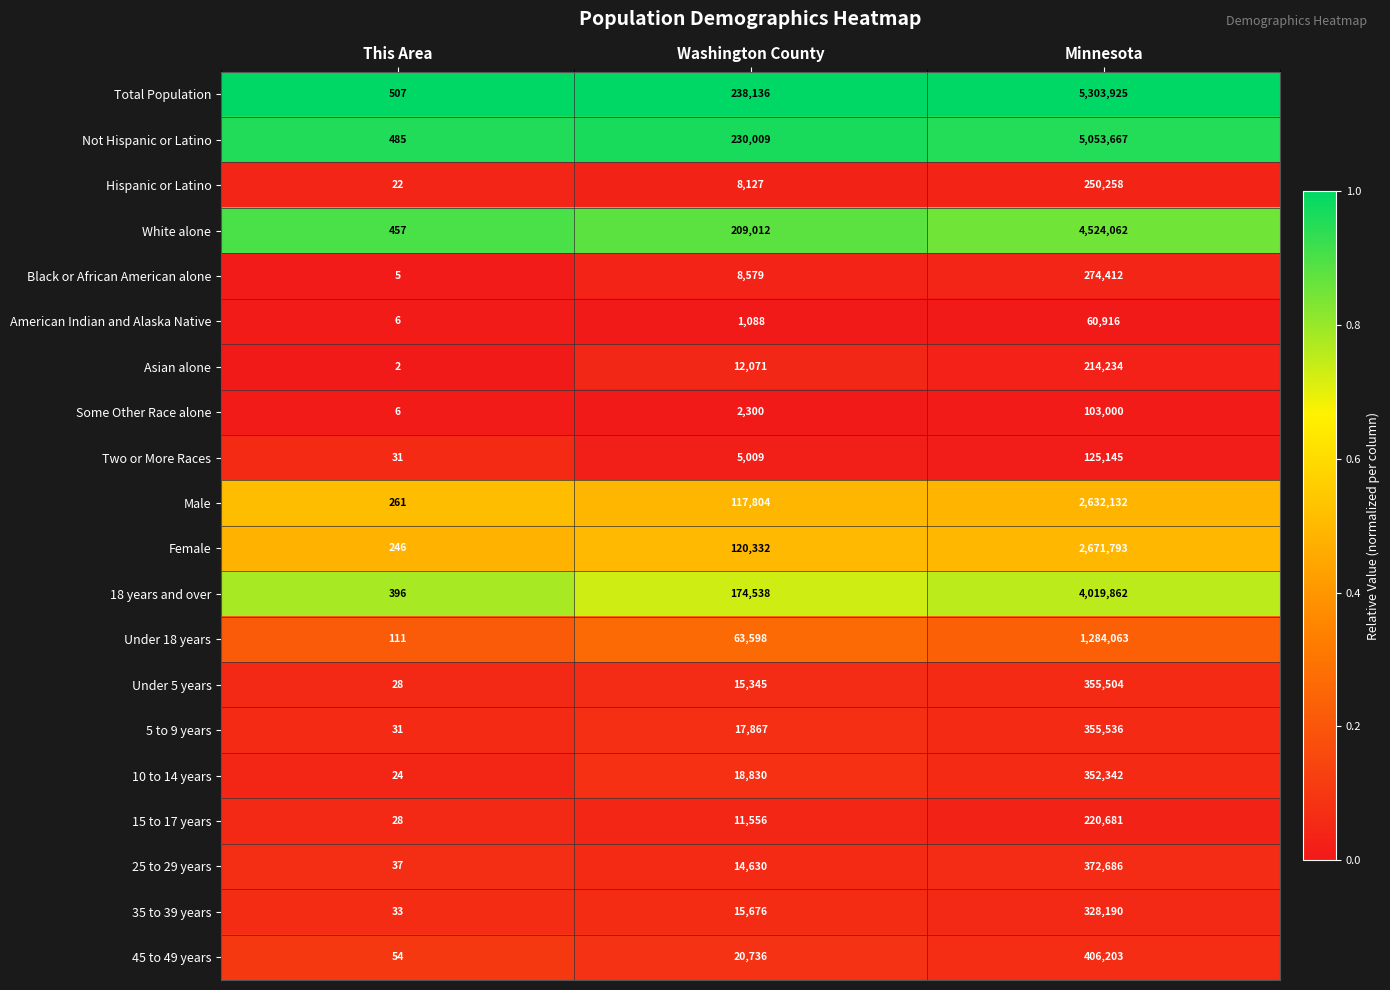

True or false: Male has a value of 79781 at Washington County.

False